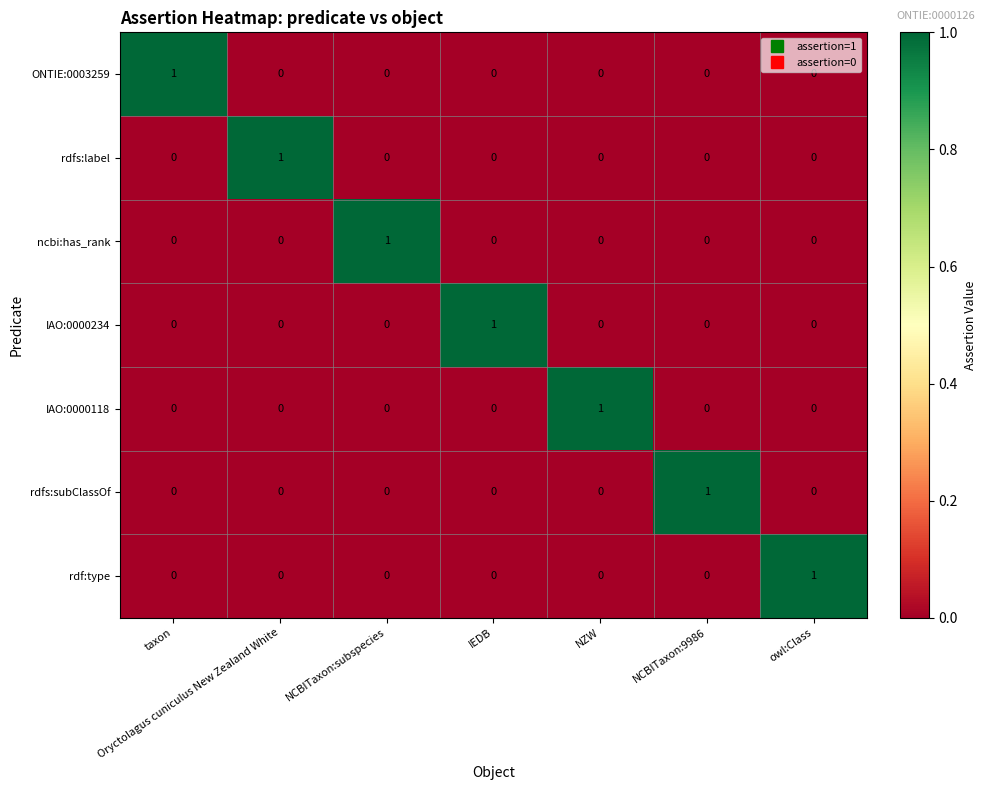

True or false: rdfs:label has a value of -1 at IEDB.

False